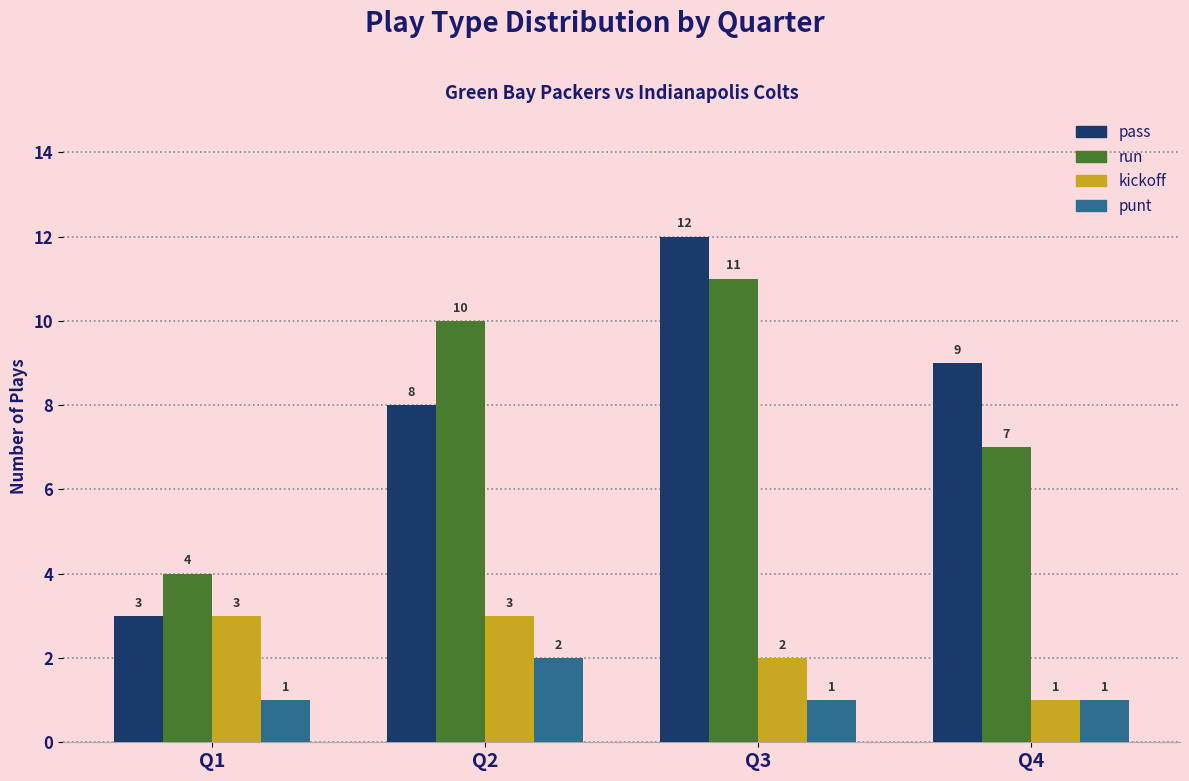

Which series changed the most between Q1 and Q2?

run